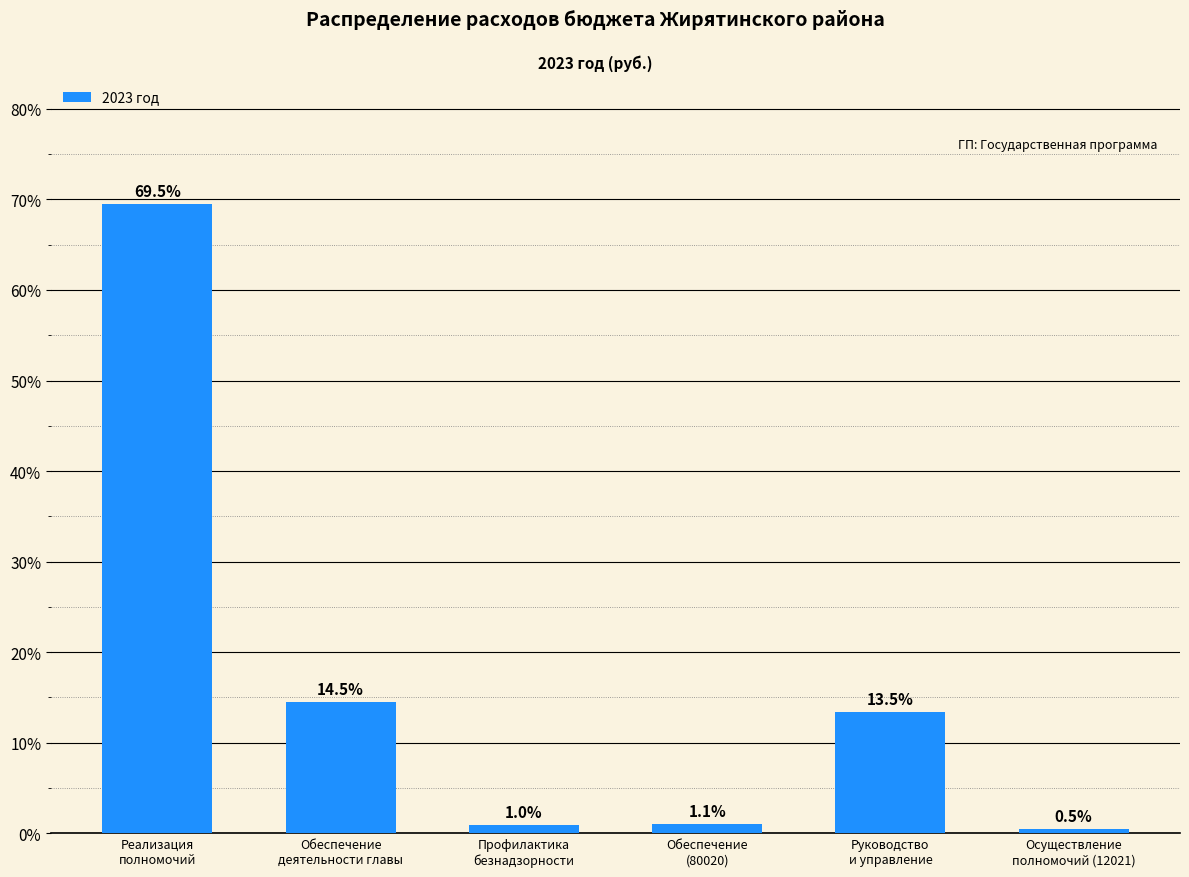

Between Реализация
полномочий and Обеспечение
деятельности главы, which is larger?

Реализация
полномочий